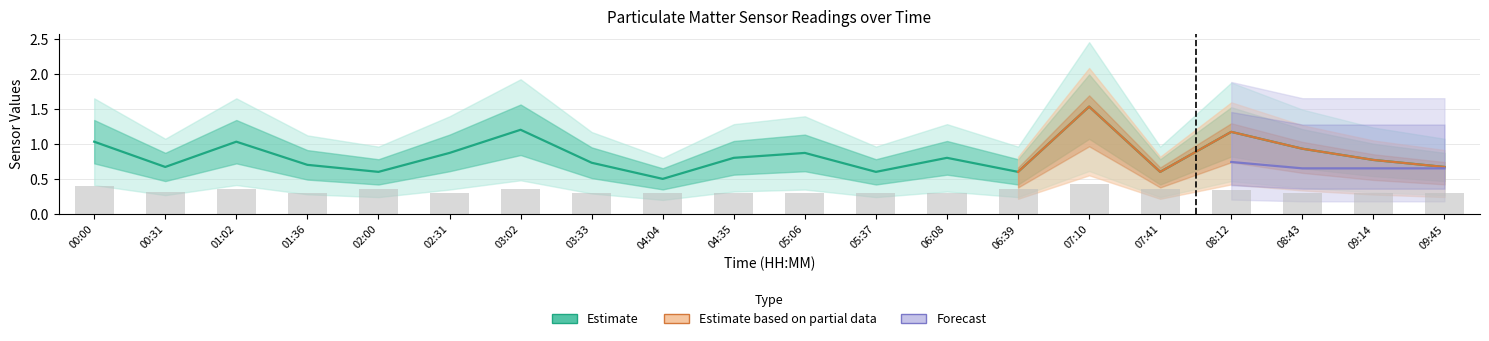

Reading left to right, list all the values displayed in this chart.

SDS_P1: 1.0	0.7	1.0	0.7	0.6	0.9	1.2	0.7	0.5	0.8	0.9	0.6	0.8	0.6	1.5	0.6	1.2	0.9	0.8	0.7
SDS_P2: 0.4	0.3	0.4	0.3	0.4	0.3	0.4	0.3	0.3	0.3	0.3	0.3	0.3	0.4	0.4	0.4	0.3	0.3	0.3	0.3